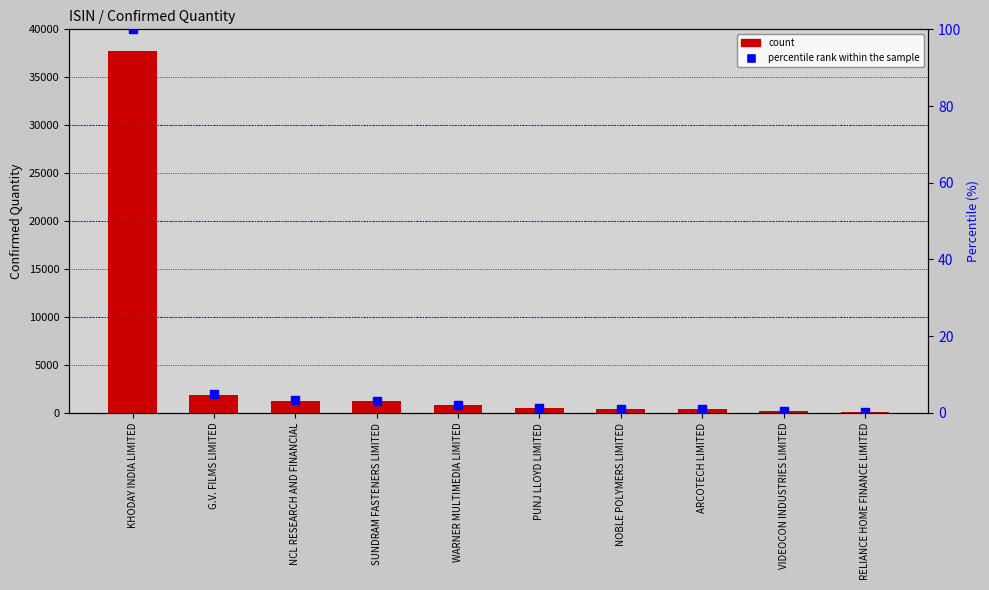

At which category is the sum across all series the highest?

KHODAY INDIA LIMITED